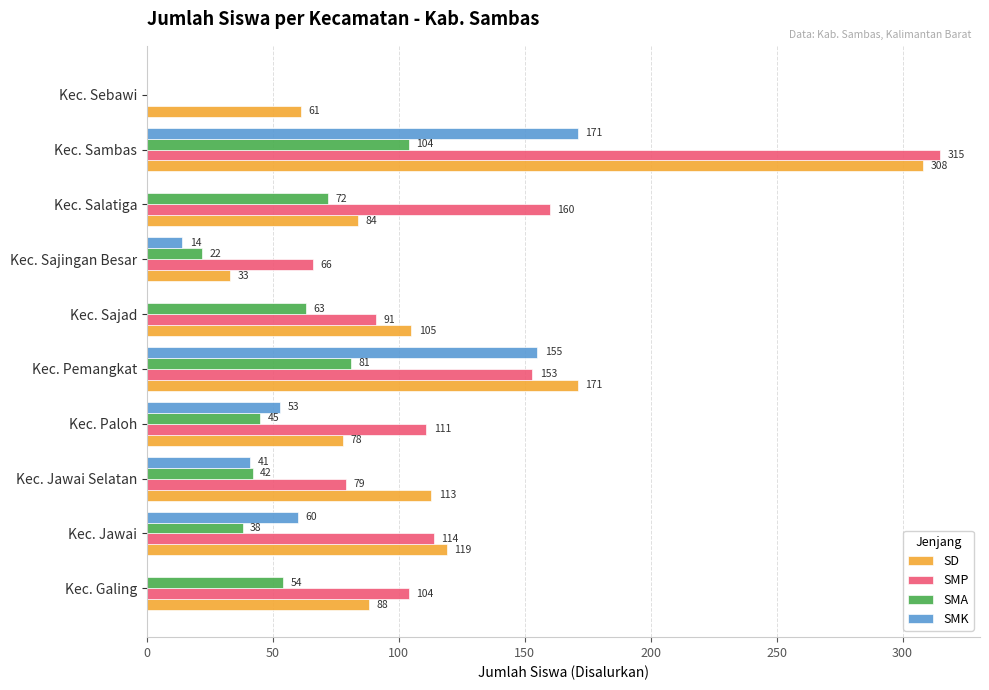

Is it true that SD equals 171 at Kec. Pemangkat?

True